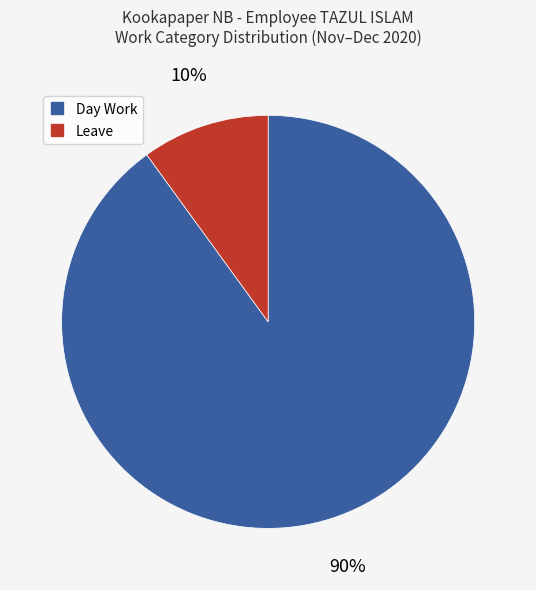

To the nearest percent, what is the difference between the Day Work and Leave slice percentages?

80%